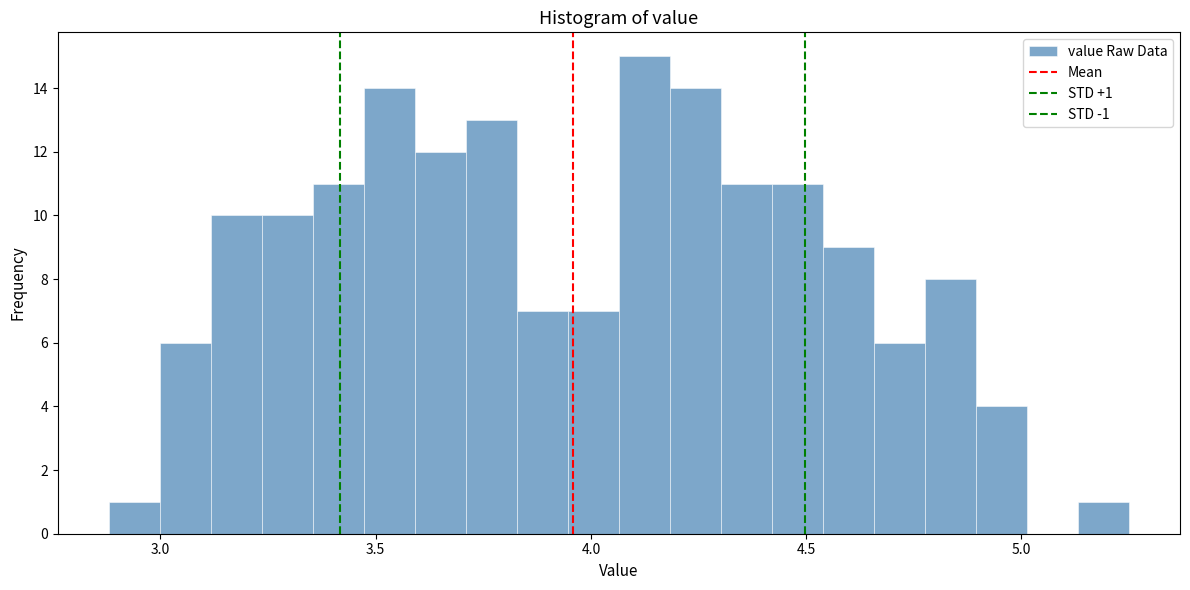

Around what value on the x-axis is the tallest bar? Give the approximate position of its centre, as read against the axis.

4.10